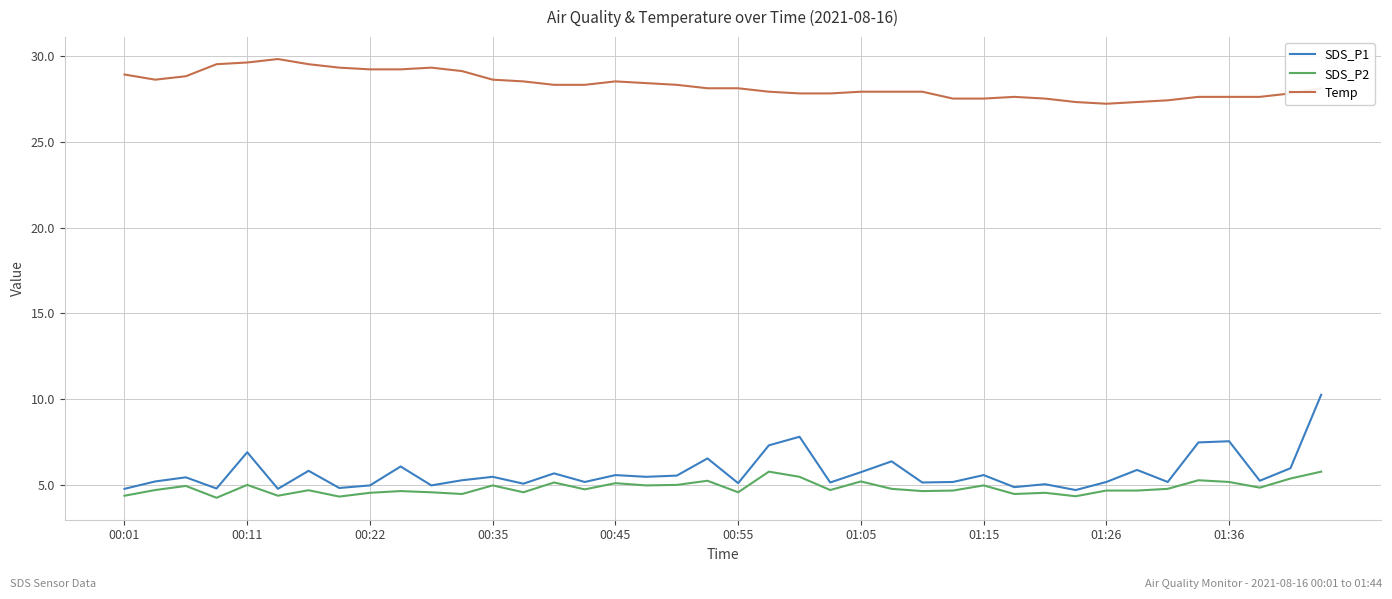

What is the lowest value of the SDS_P2 series?

4.3